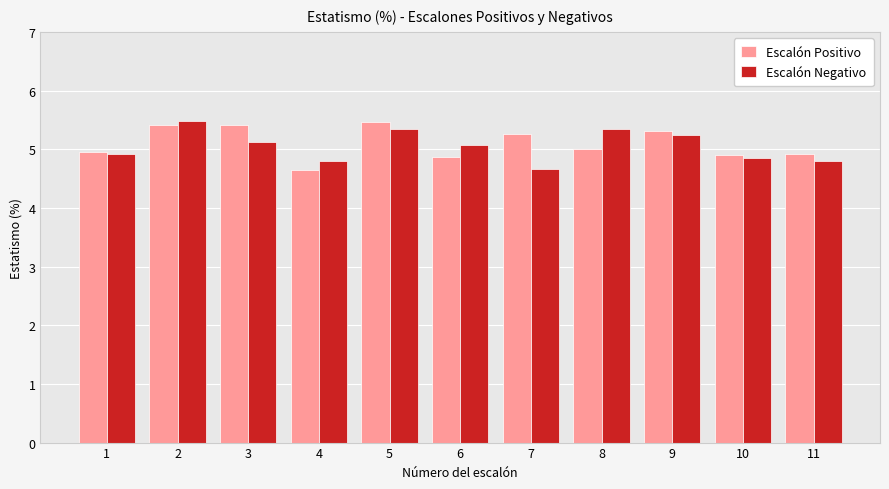

What is the value of the Escalón Negativo bar at the 8th from the left?

5.4